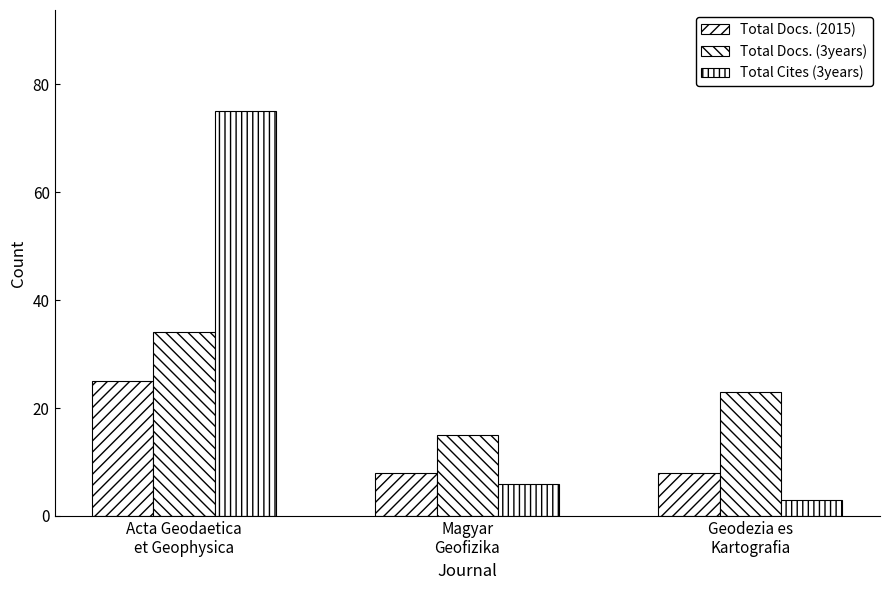

What value does the Total Docs. (2015) series have at Magyar
Geofizika, to the nearest 10?

10